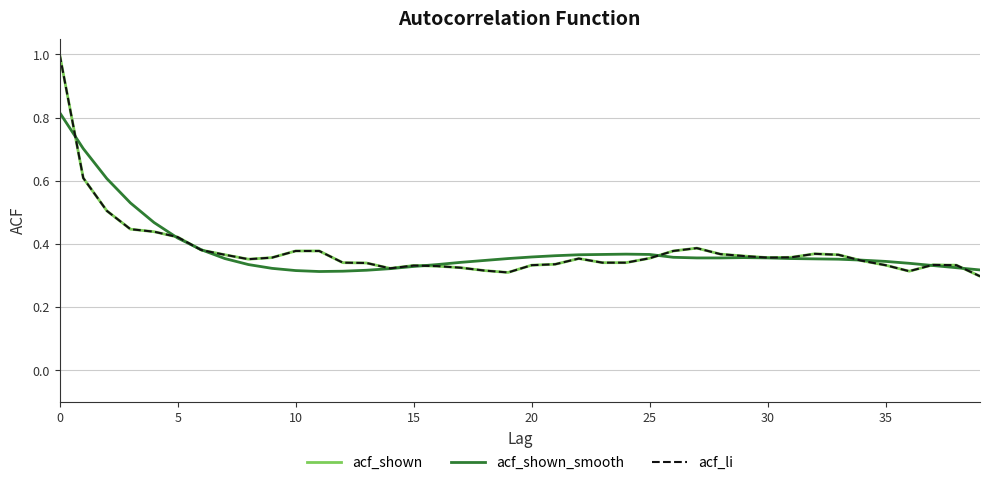

Where is acf_shown nearest to the value 0?

39